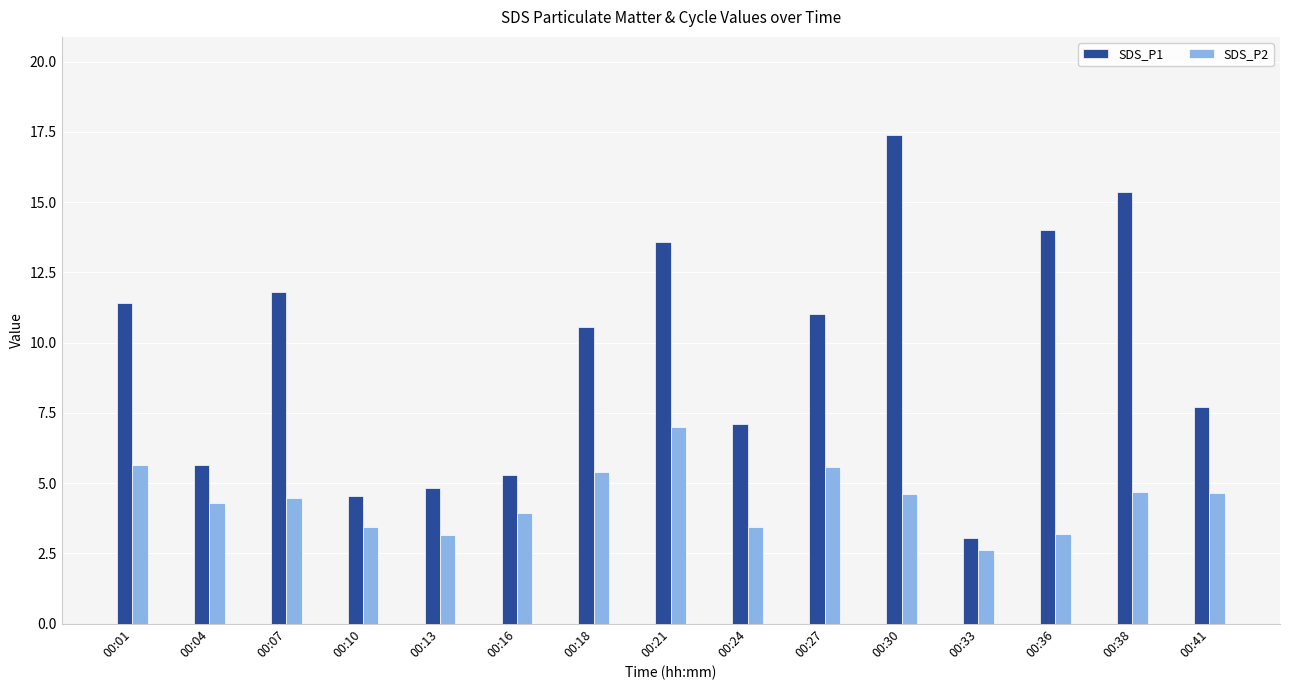

Are the bars grouped side by side (vs. stacked)?

Yes